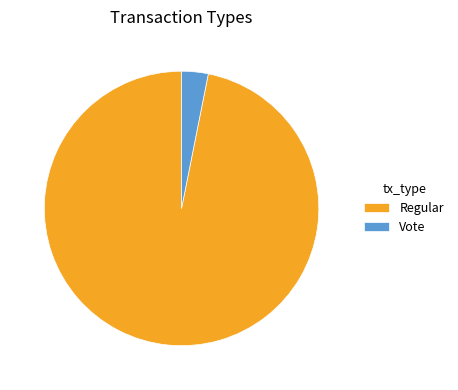

Which has a higher value, Regular or Vote?

Regular